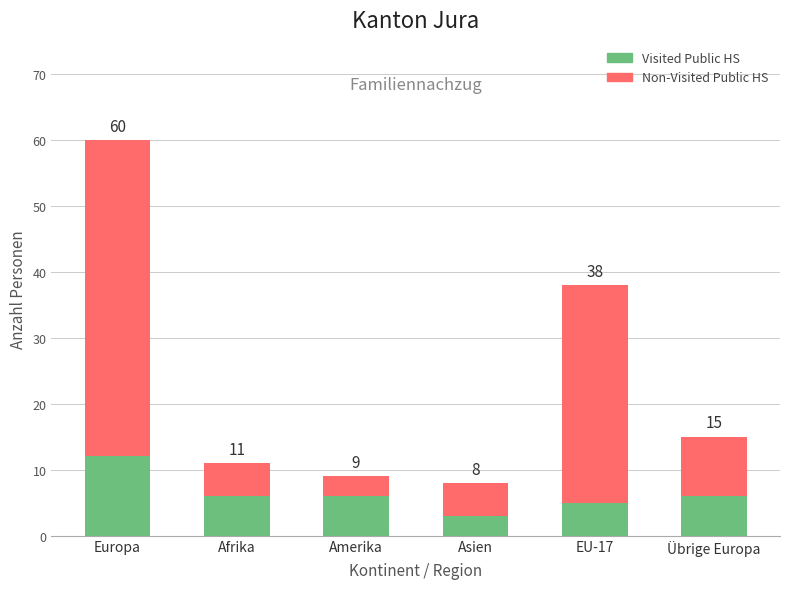

What is the difference between the maximum and minimum values in the Visited Public HS series?

9